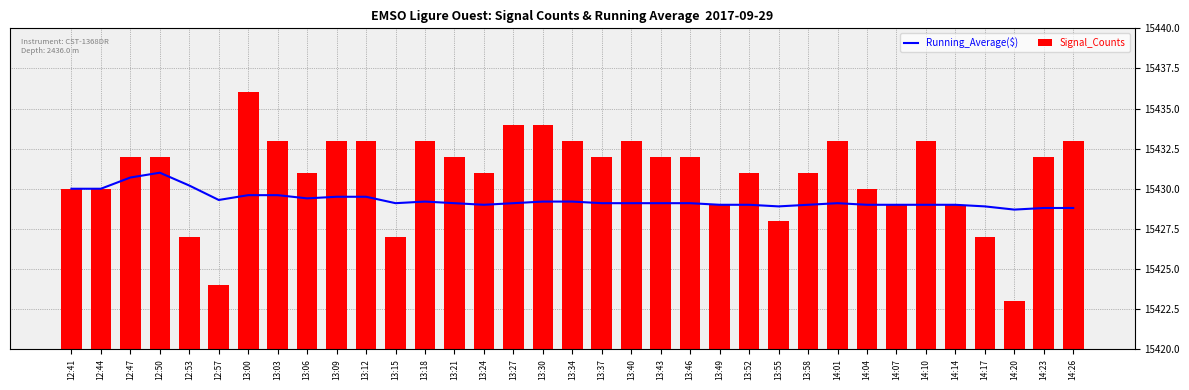

What are all the series names shown in the legend?

Running_Average($), Signal_Counts